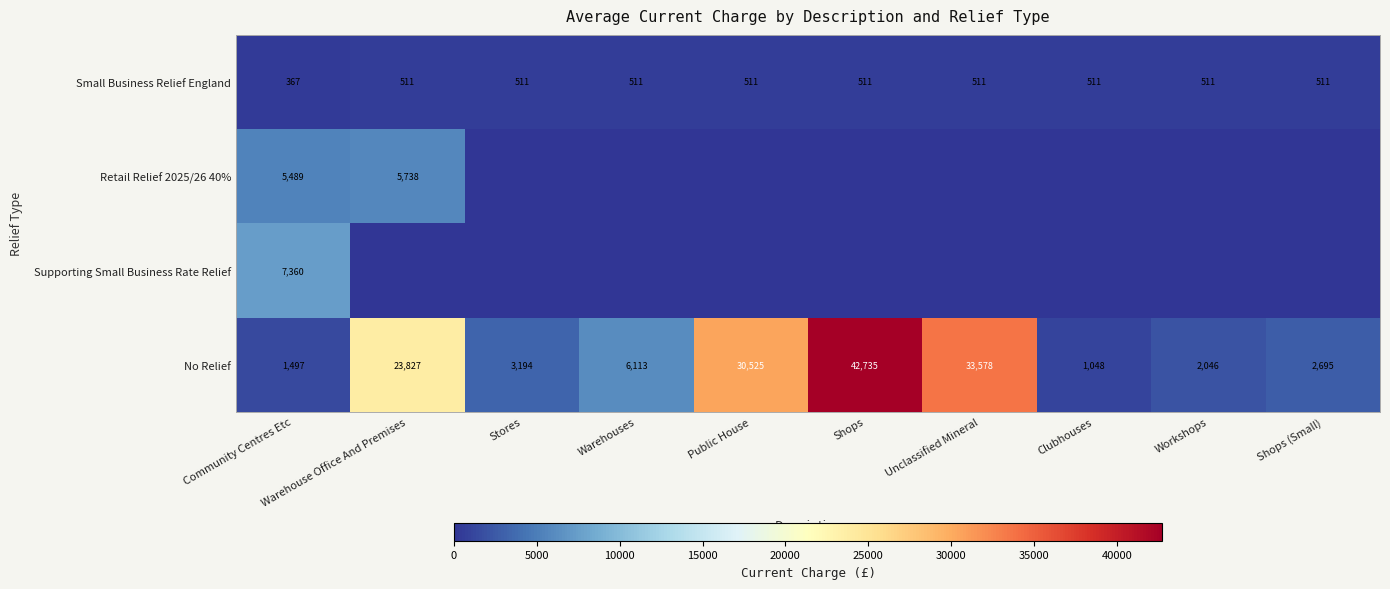

What is the sum of the No Relief values at Warehouses and Clubhouses?

7161